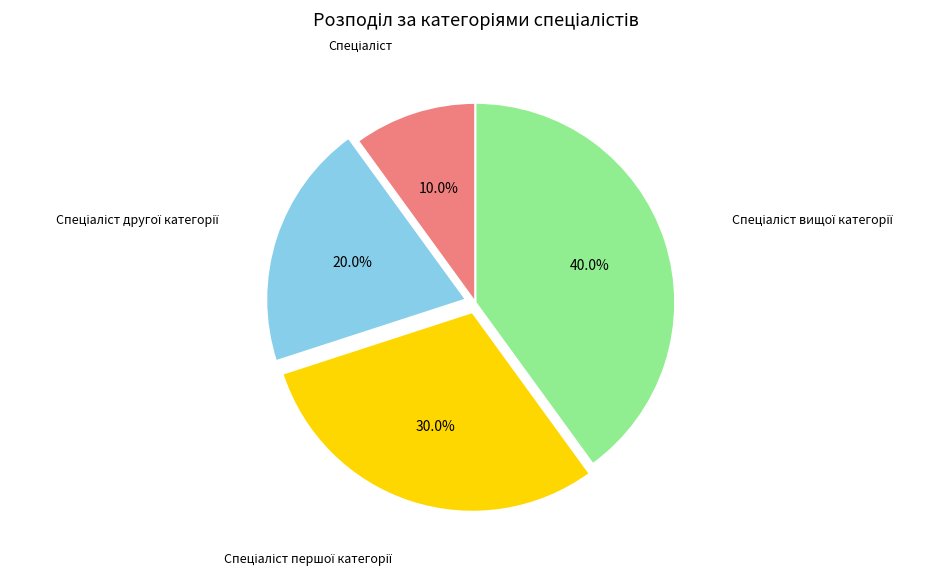

How many slices are in this pie chart?

4